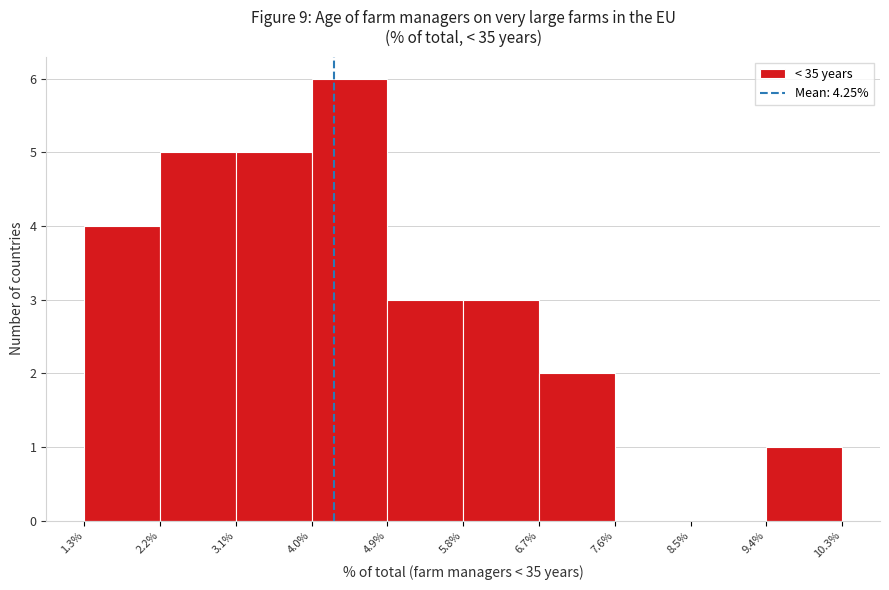

Over which range of the x-axis is the bar tallest?

4.0% to 4.9%